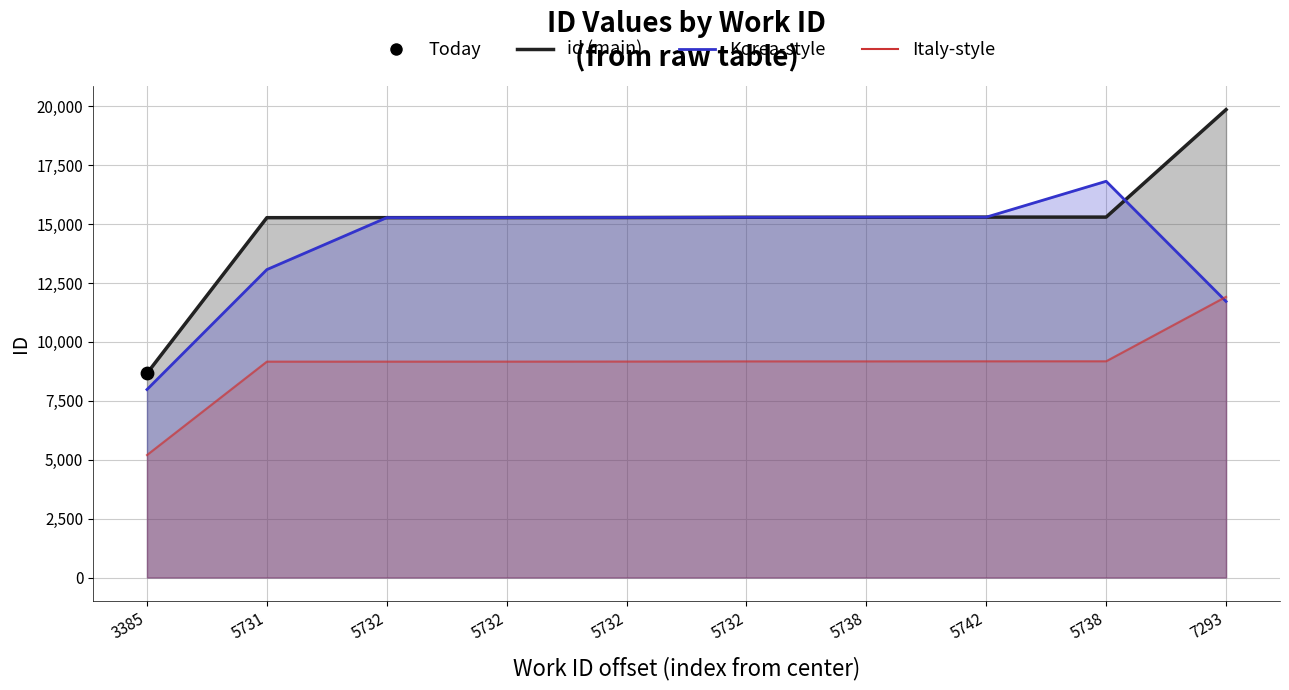

Which series reaches the maximum Y coordinate?

id_line